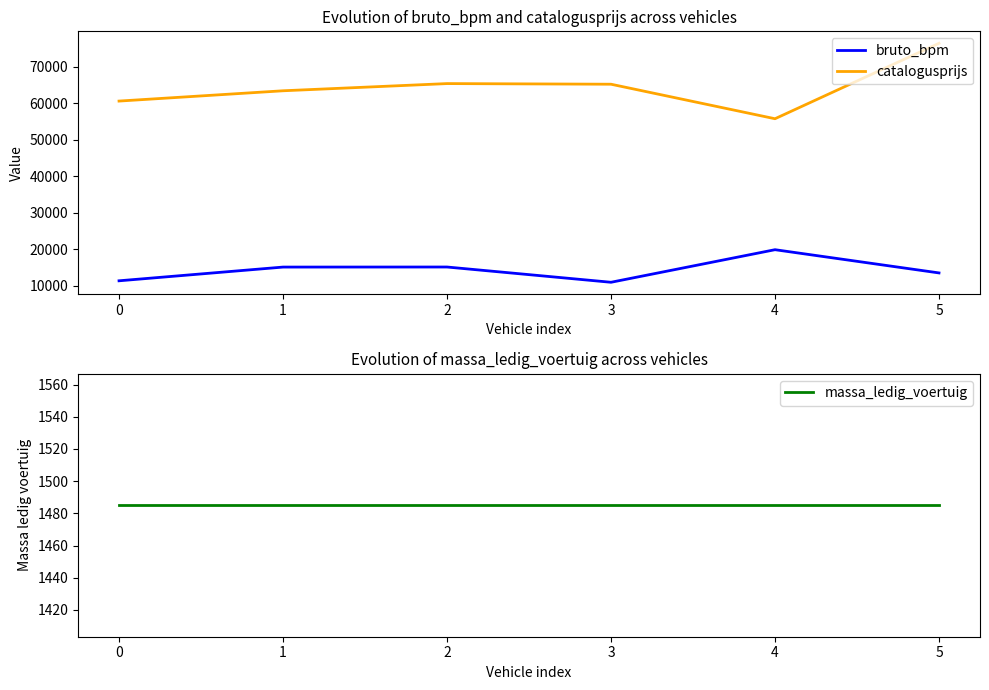

True or false: catalogusprijs and massa_ledig_voertuig cross at least once.

False